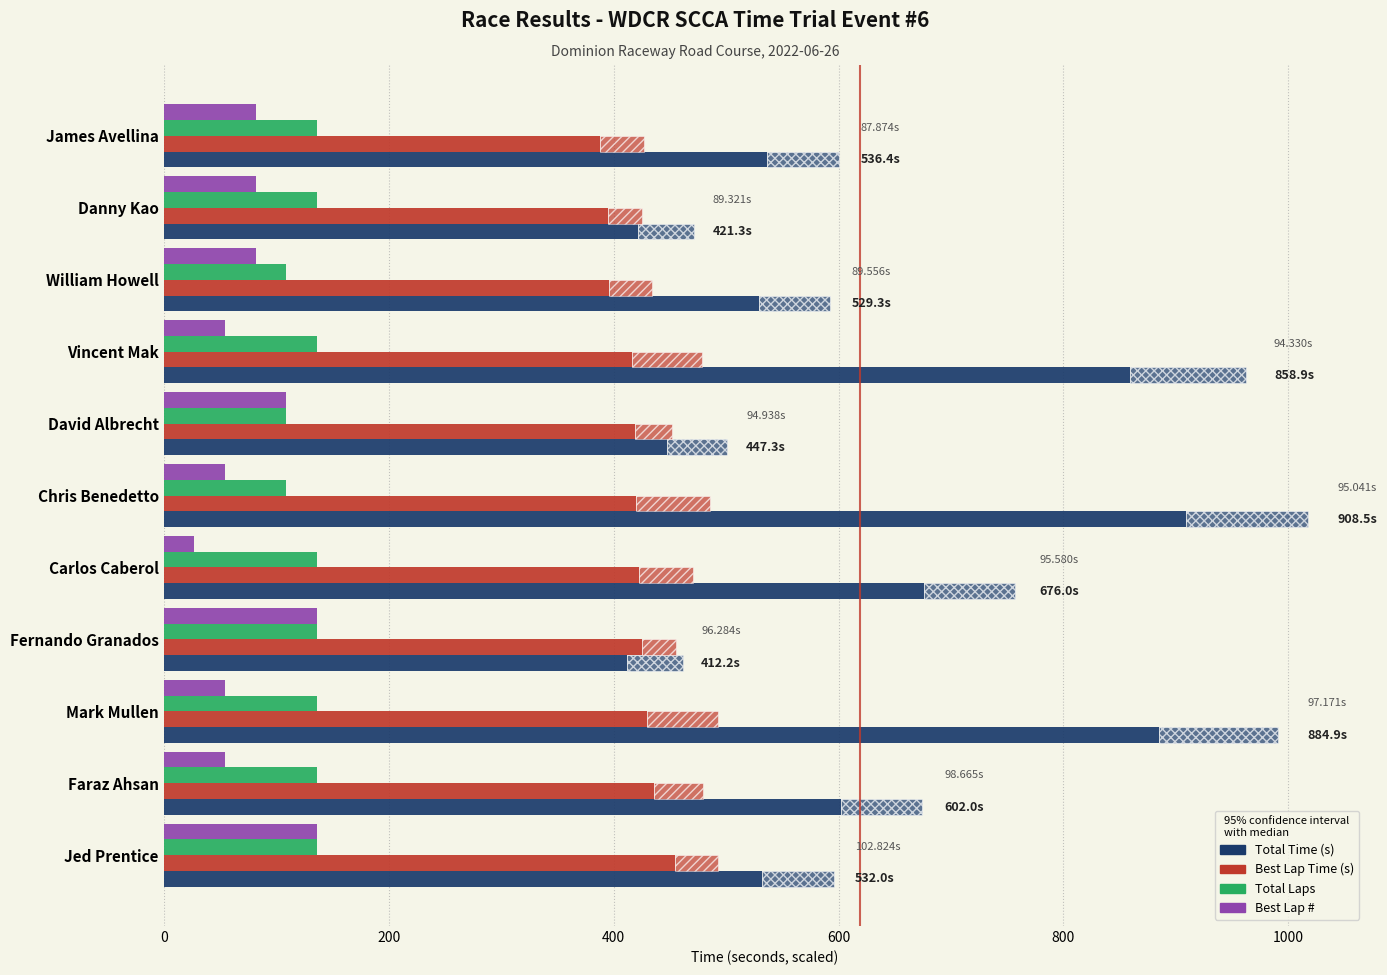

True or false: Total Time (s) has a value of 536.4 at James Avellina.

True